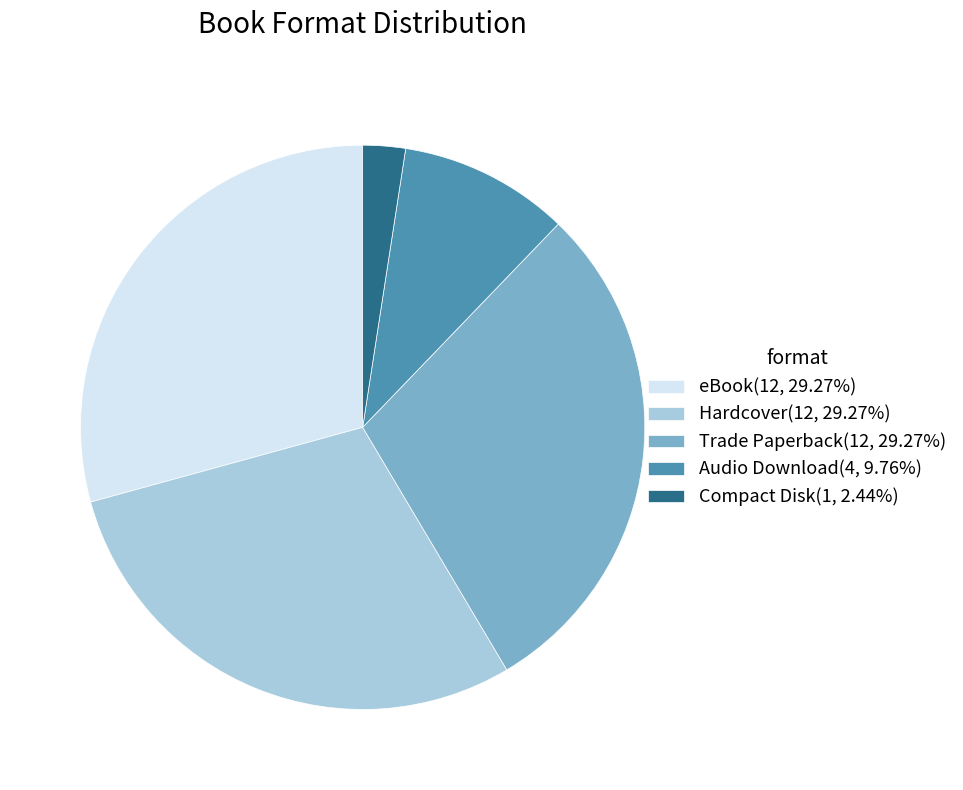

Is there a majority slice in this chart?

No